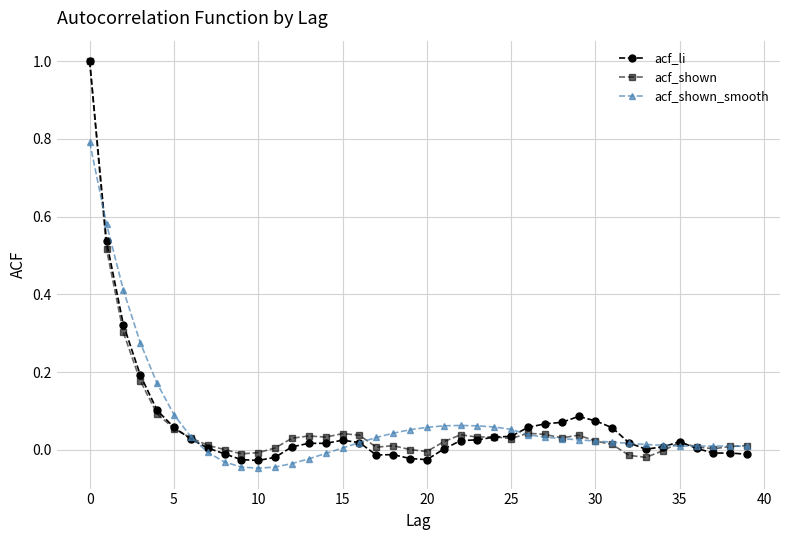

True or false: acf_shown_smooth has more than 0 interior local peaks.

True